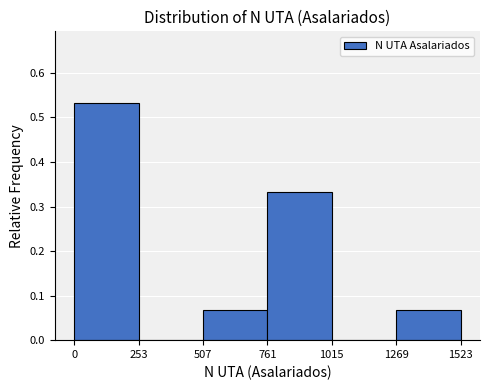

How tall is the bar that spans 507 to 761 on the x-axis? The values are not printed on the chart, so give them approximately, as read against the axis.

0.07